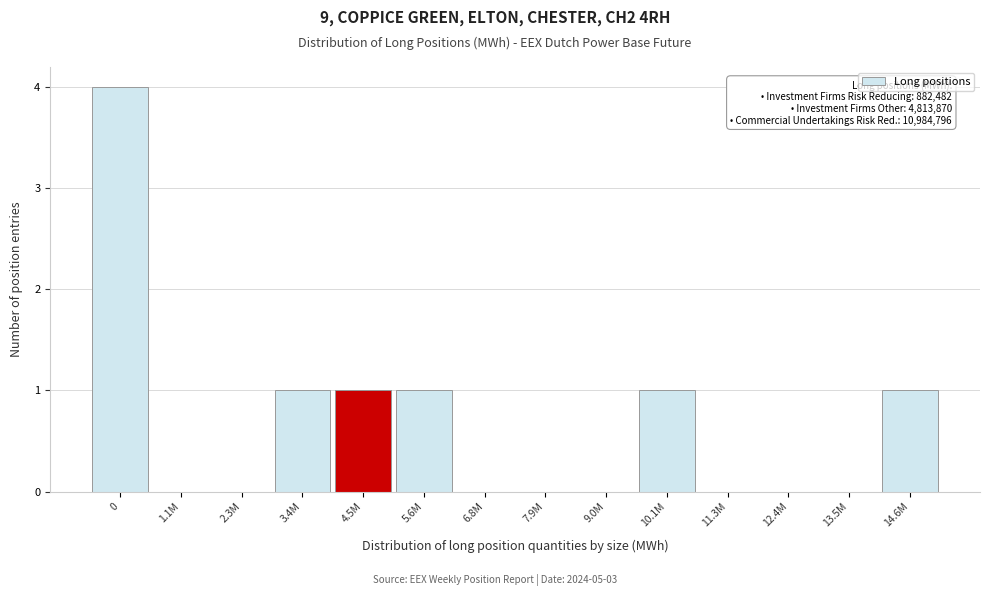

Reading left to right, transcribe all the data shown in this chart.

0=4	1.1M=0	2.3M=0	3.4M=1	4.5M=1	5.6M=1	6.8M=0	7.9M=0	9.0M=0	10.1M=1	11.3M=0	12.4M=0	13.5M=0	14.6M=1